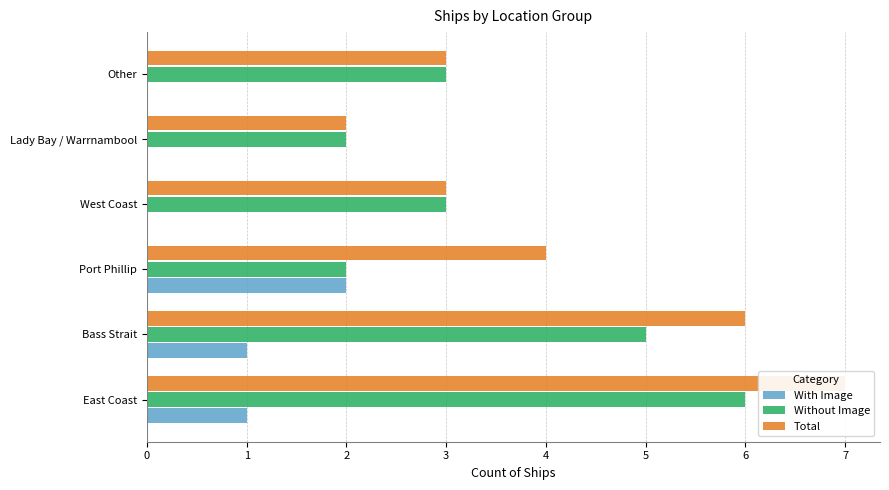

The Without Image series shows 5 at Other. True or false?

False